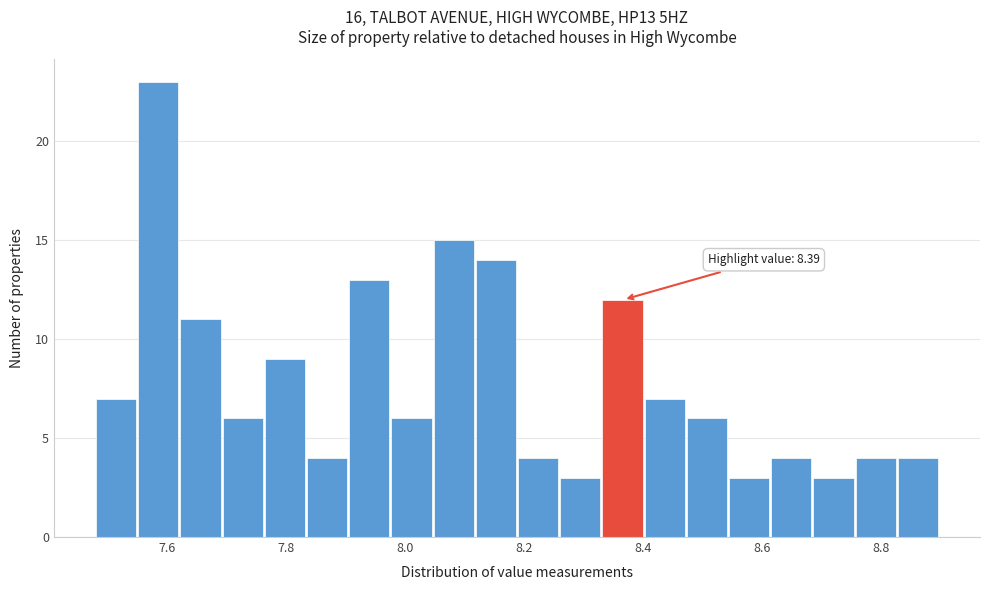

Read against the x-axis, roughly where is the centre of the tallest bar?

7.58